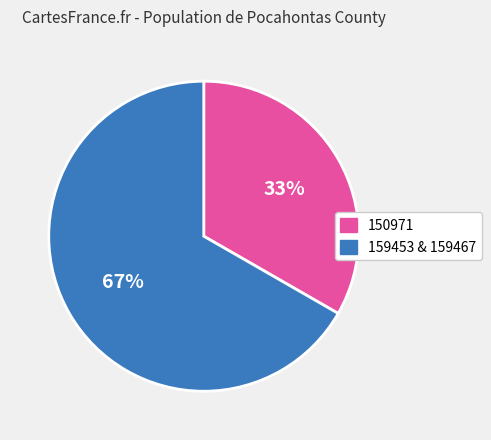

Which slice represents more than half of the pie?

159453 & 159467